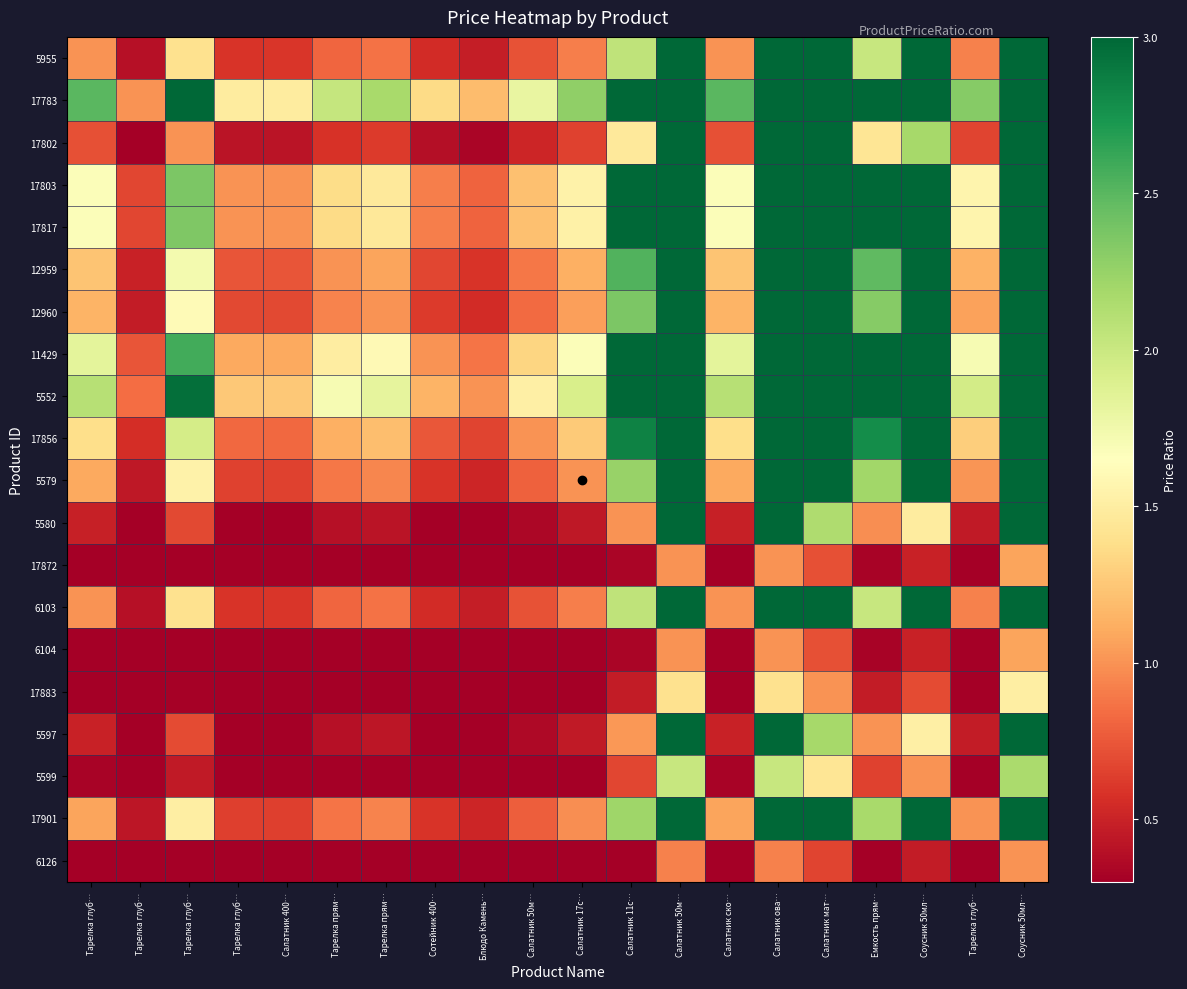

Rank the series at Салатник ско… from highest to lowest value.

17783, 5552, 11429, 17803, 17817, 17856, 12959, 12960, 5579, 17901, 5955, 6103, 17802, 5597, 5580, 5599, 17883, 17872, 6104, 6126